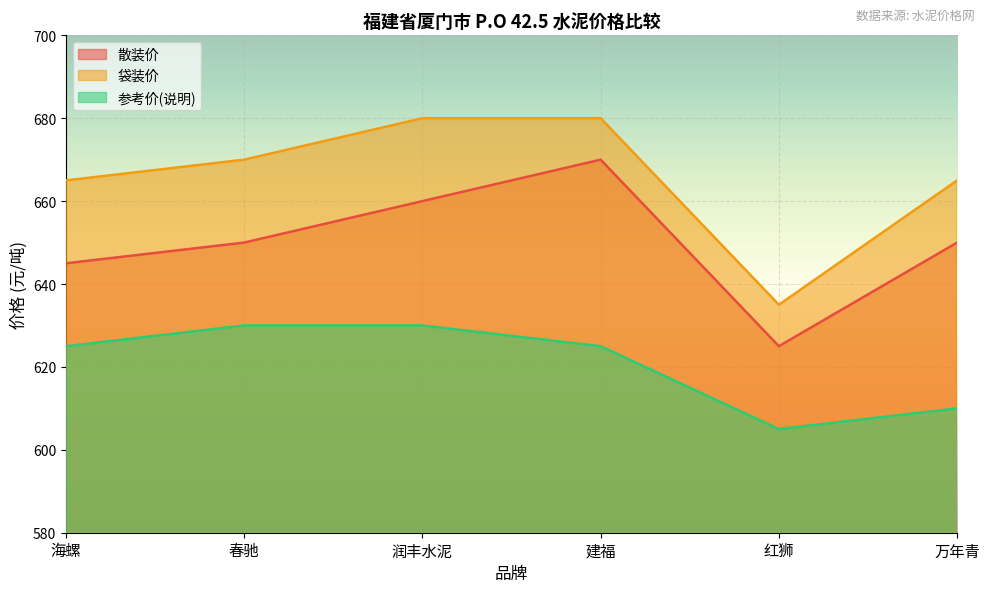

True or false: 袋装价 has a value of 665 at 海螺.

True